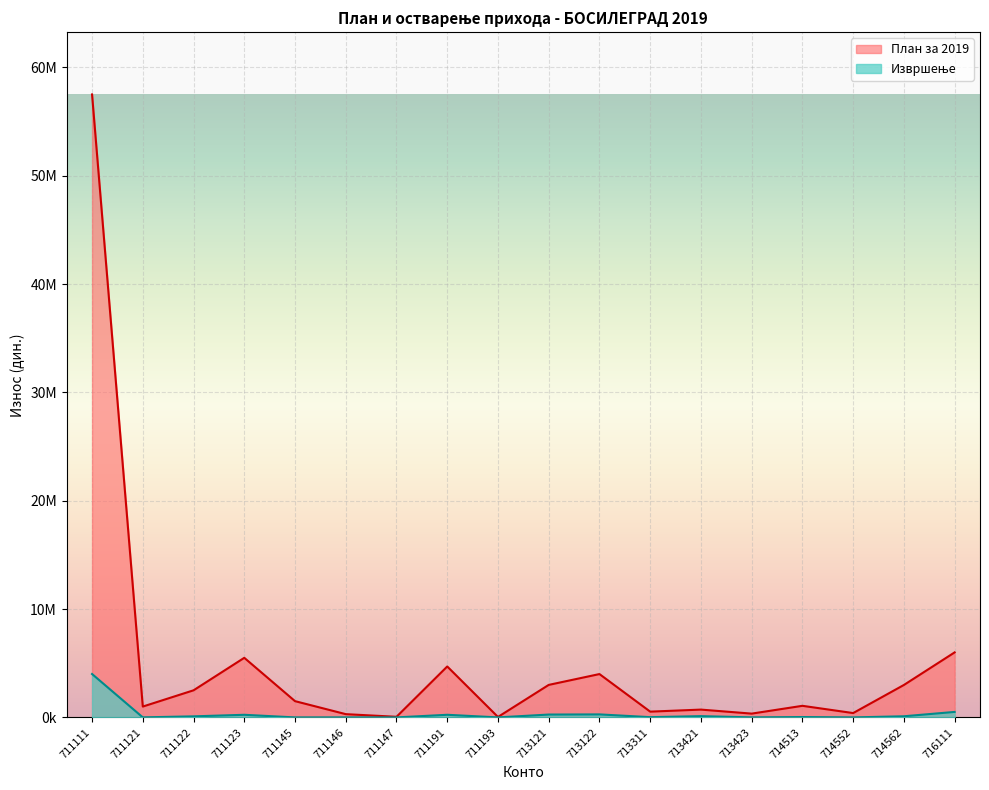

Which series has the largest range (max minus min)?

План за 2019